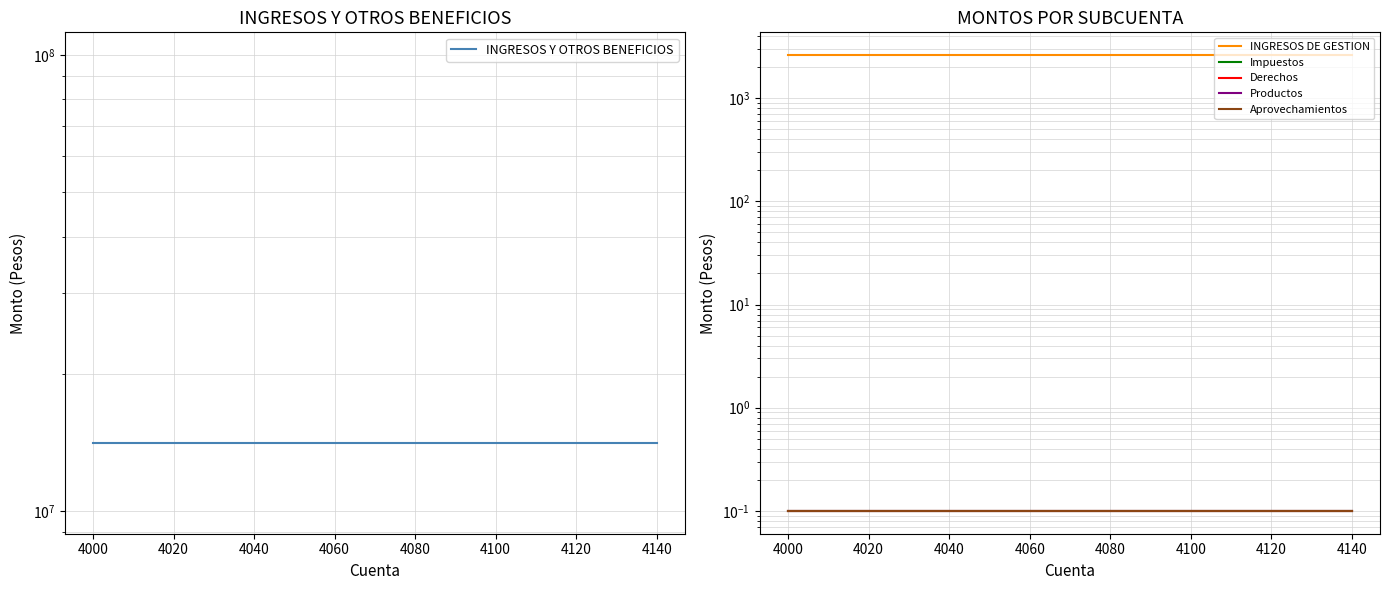

What value does the Impuestos series have at 4120?

0.1